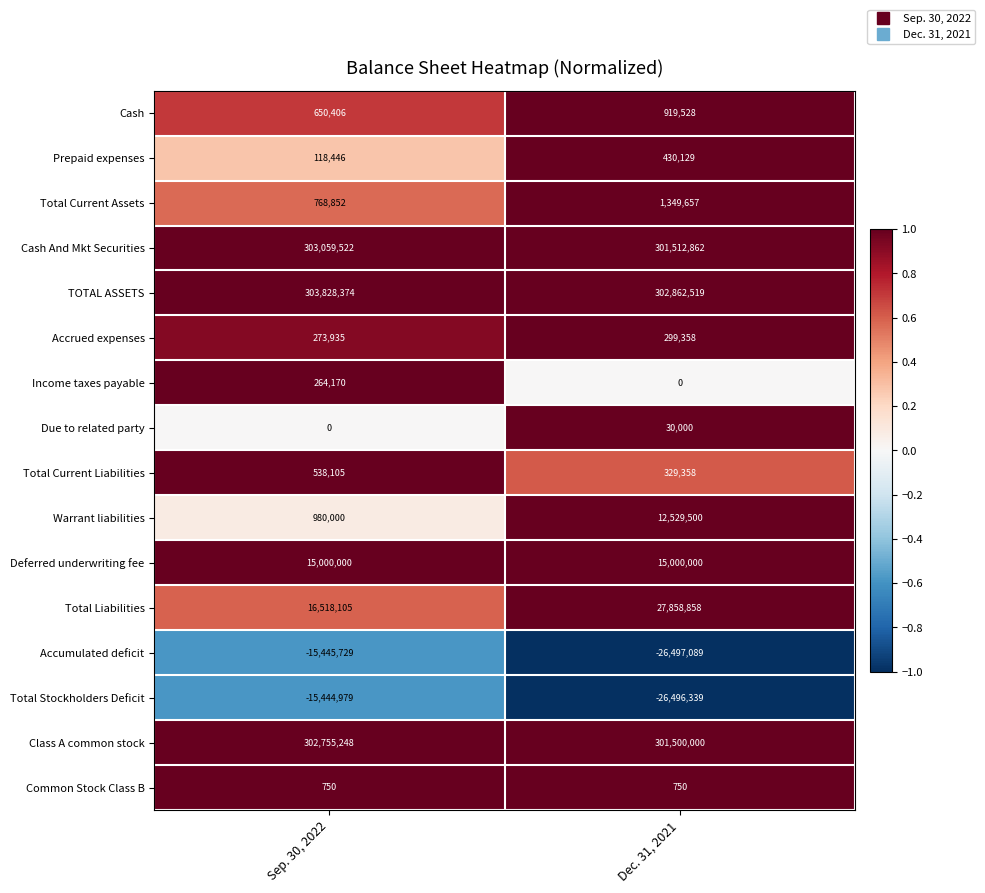

What is the minimum value shown in the chart?

-26497089